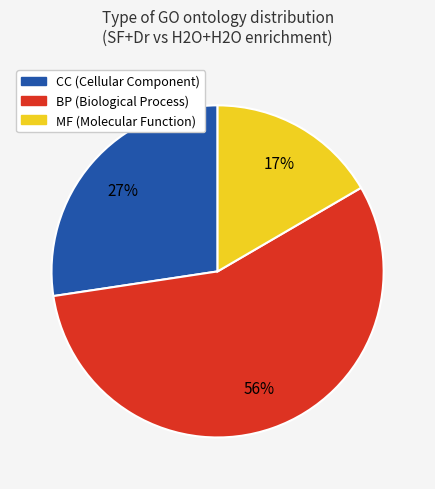

Does any single category account for the majority?

Yes